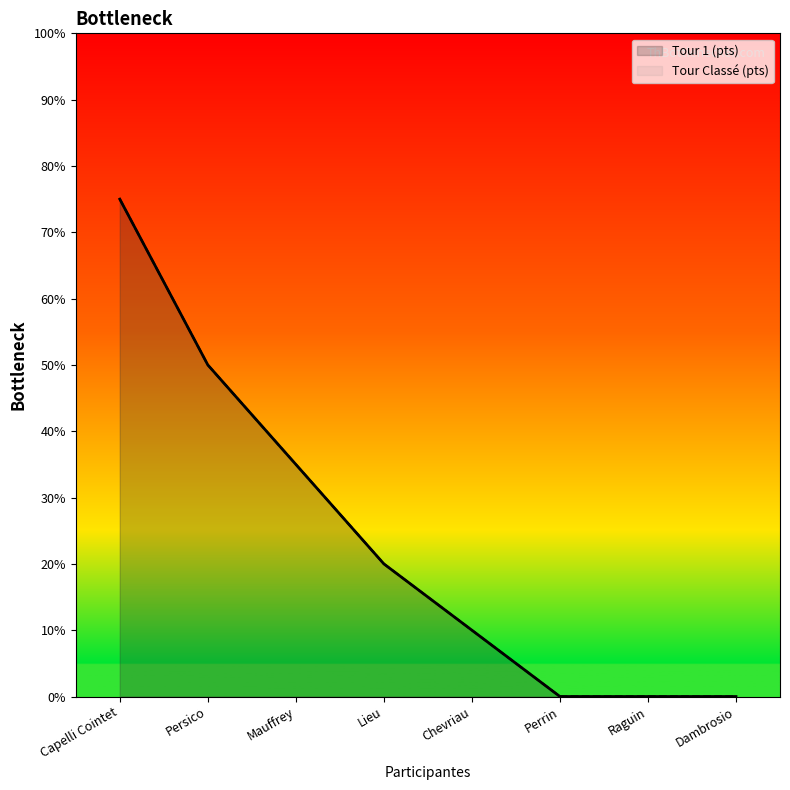

True or false: Tour 1 (pts) and Tour Classé (pts) cross at least once.

False